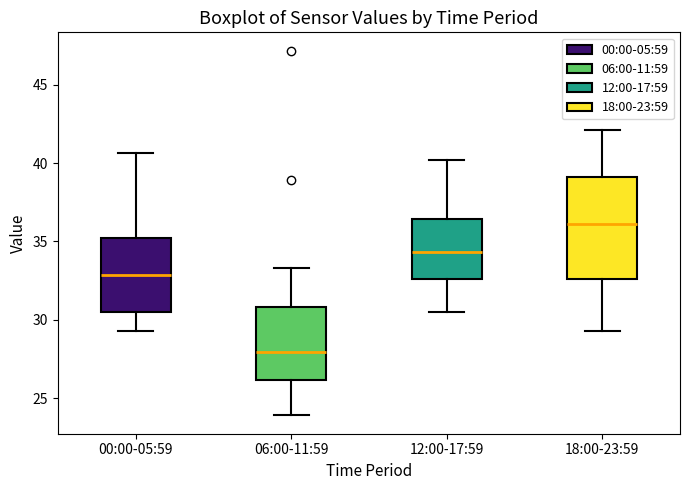

Which box has the lowest median line?

06:00-11:59